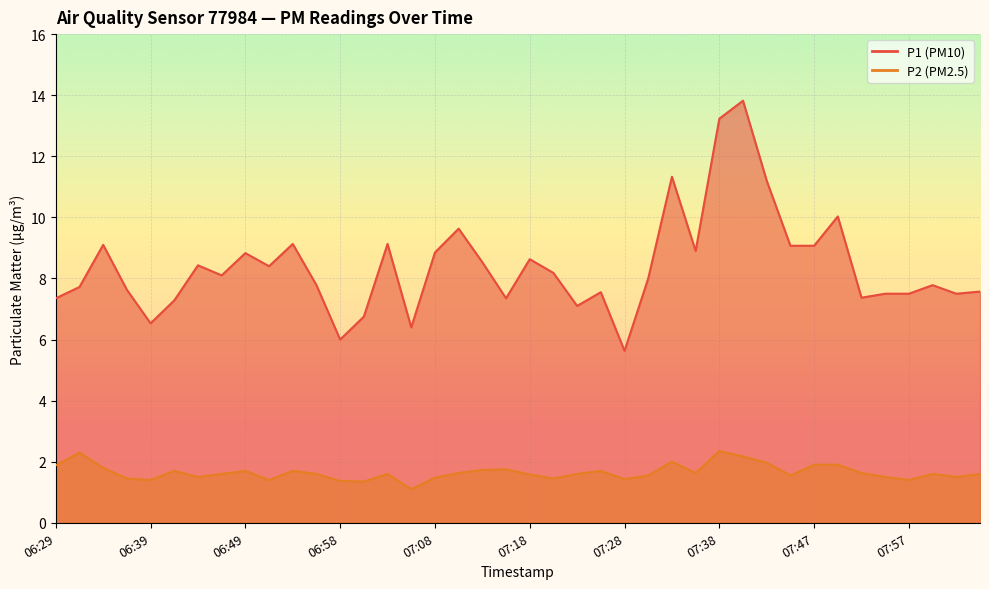

How many distinct data groups are displayed?

2